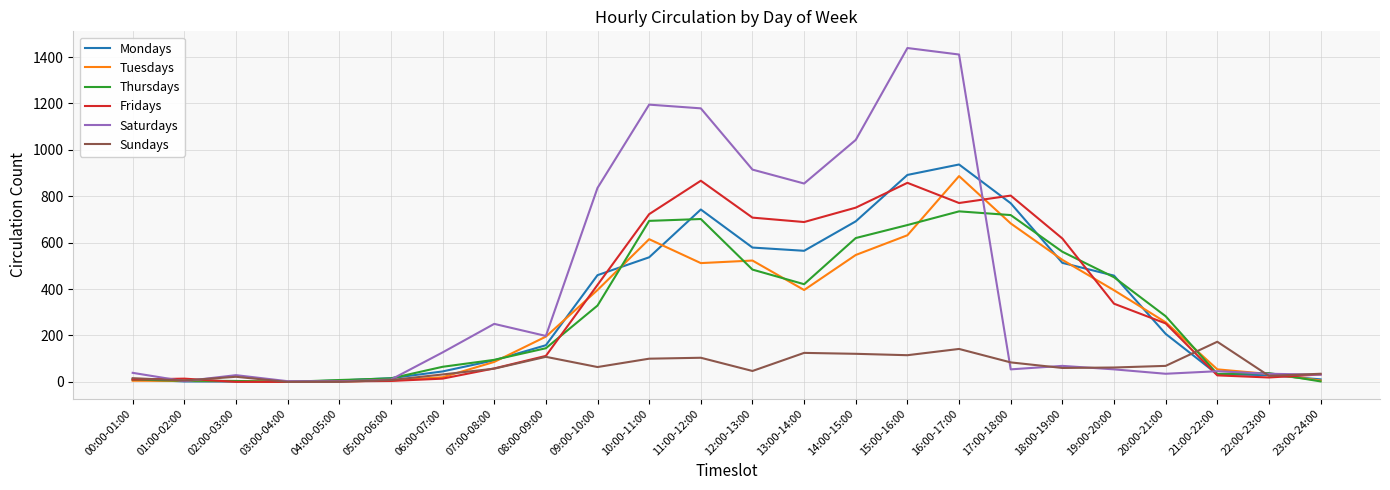

What is the difference between the maximum and second lowest values in the Thursdays series?

733